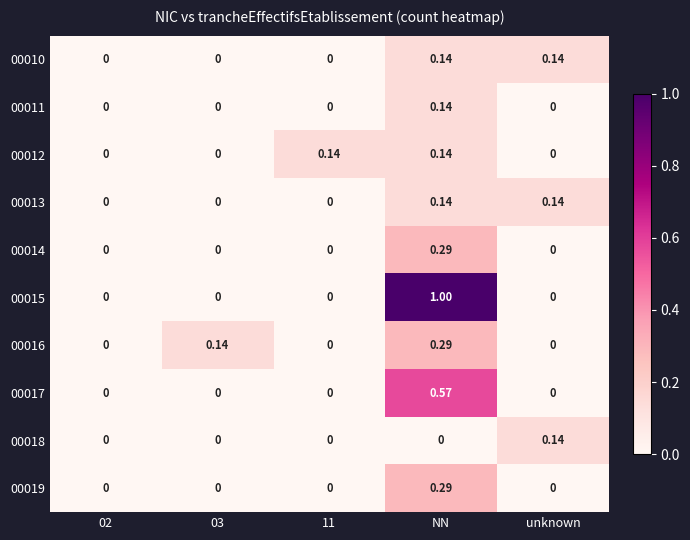

Which category has the highest value across all series?

NN